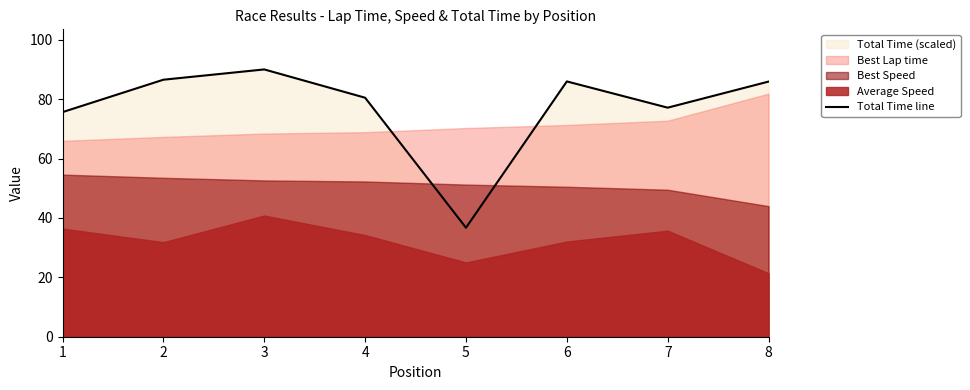

List the labels in order of value, smallest first.

5, 1, 7, 4, 8, 6, 2, 3